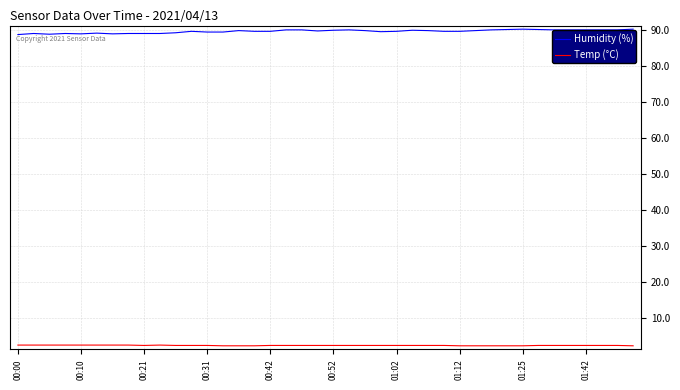

What is the minimum value for Temp (°C)?

2.4